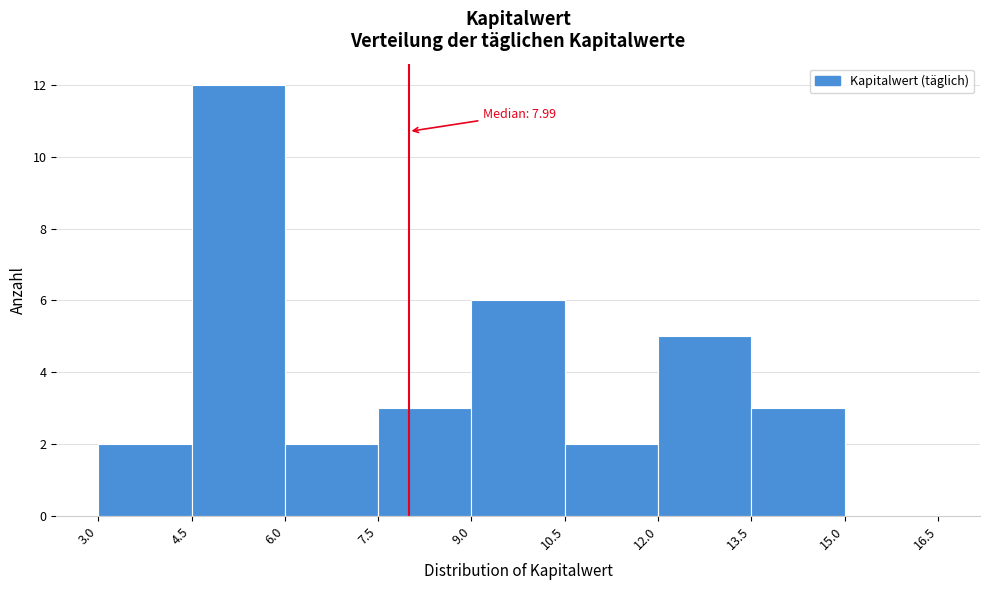

Which range on the x-axis has the tallest bar?

4.5 to 6.0